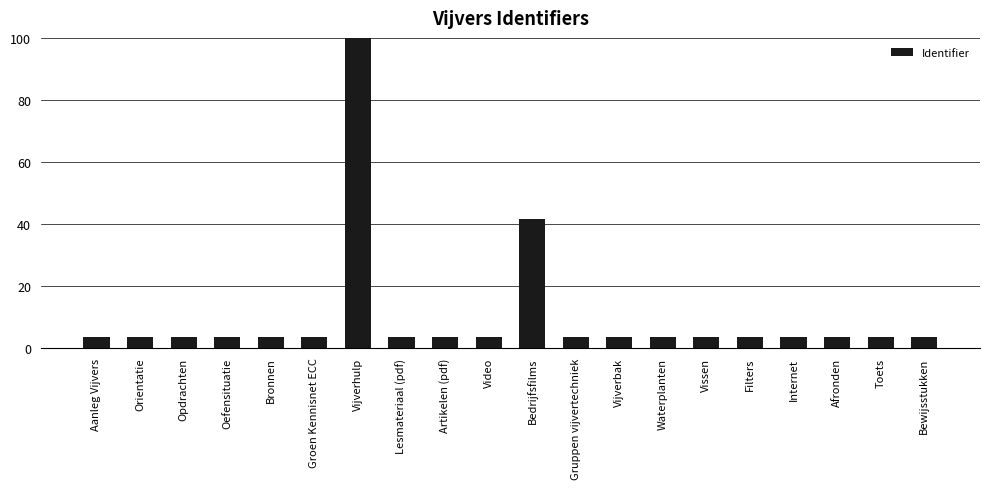

Does the chart contain stacked bars?

No